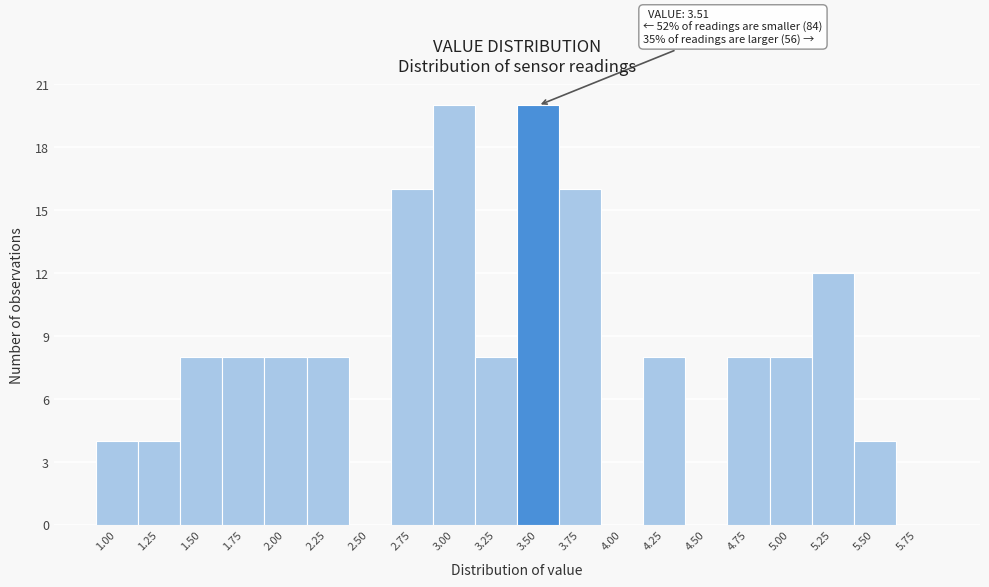

Reading left to right, transcribe all the data shown in this chart.

1.00=4	1.25=4	1.50=8	1.75=8	2.00=8	2.25=8	2.50=0	2.75=16	3.00=20	3.25=8	3.50=20	3.75=16	4.00=0	4.25=8	4.50=0	4.75=8	5.00=8	5.25=12	5.50=4	5.75=0